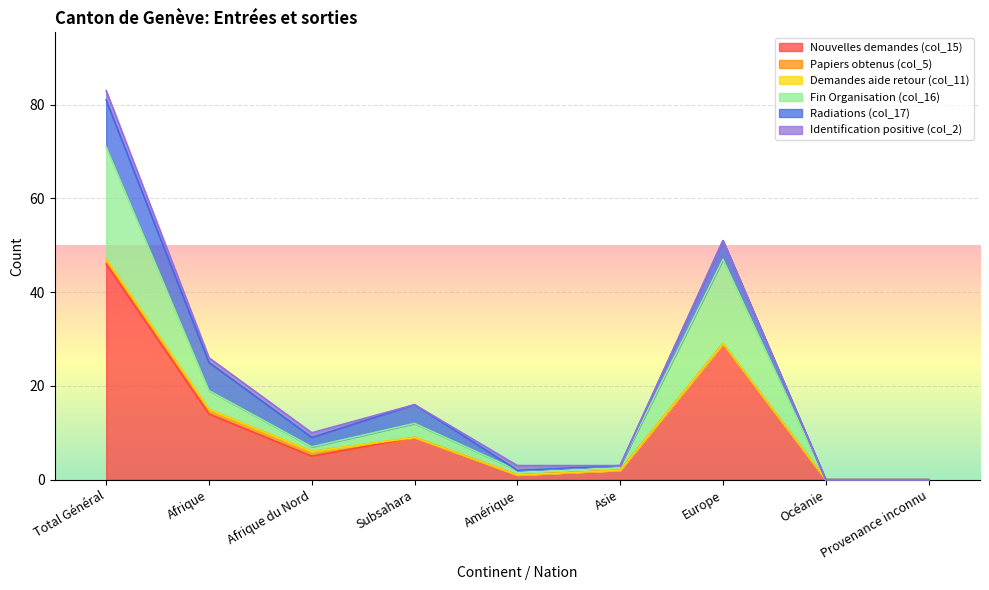

At Total Général, list the series in order from smallest to largest.

Demandes aide retour (col_11), Papiers obtenus (col_5), Identification positive (col_2), Radiations (col_17), Fin Organisation (col_16), Nouvelles demandes (col_15)